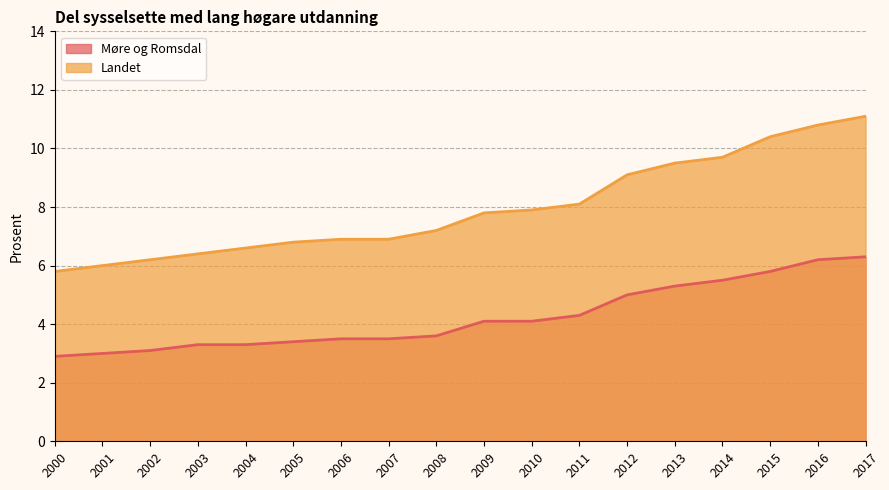

Reading left to right, list all the values displayed in this chart.

Møre og Romsdal: 2.9	3.0	3.1	3.3	3.3	3.4	3.5	3.5	3.6	4.1	4.1	4.3	5.0	5.3	5.5	5.8	6.2	6.3
Landet: 5.8	6.0	6.2	6.4	6.6	6.8	6.9	6.9	7.2	7.8	7.9	8.1	9.1	9.5	9.7	10.4	10.8	11.1